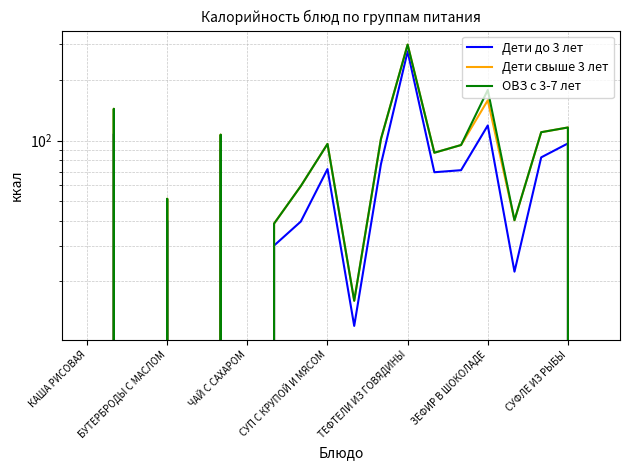

True or false: ОВЗ с 3-7 лет and Дети свыше 3 лет cross at least once.

False